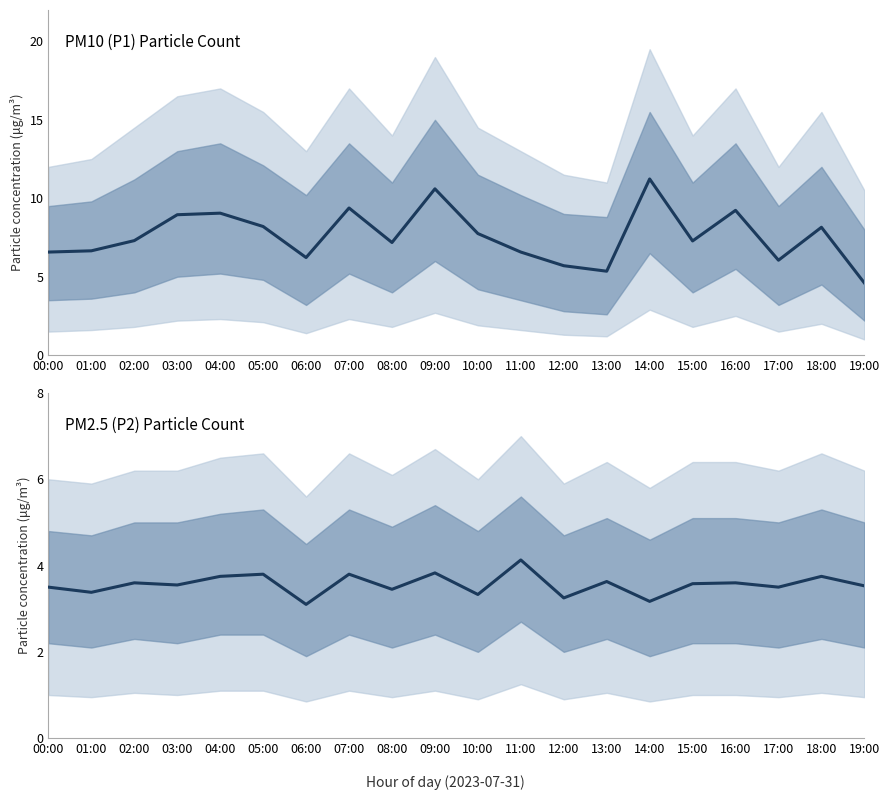

True or false: P1 and P2 cross at least once.

False